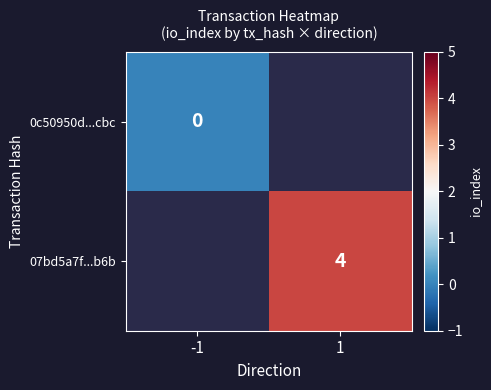

The 07bd5a7f...b6b series shows 5 at 1. True or false?

False